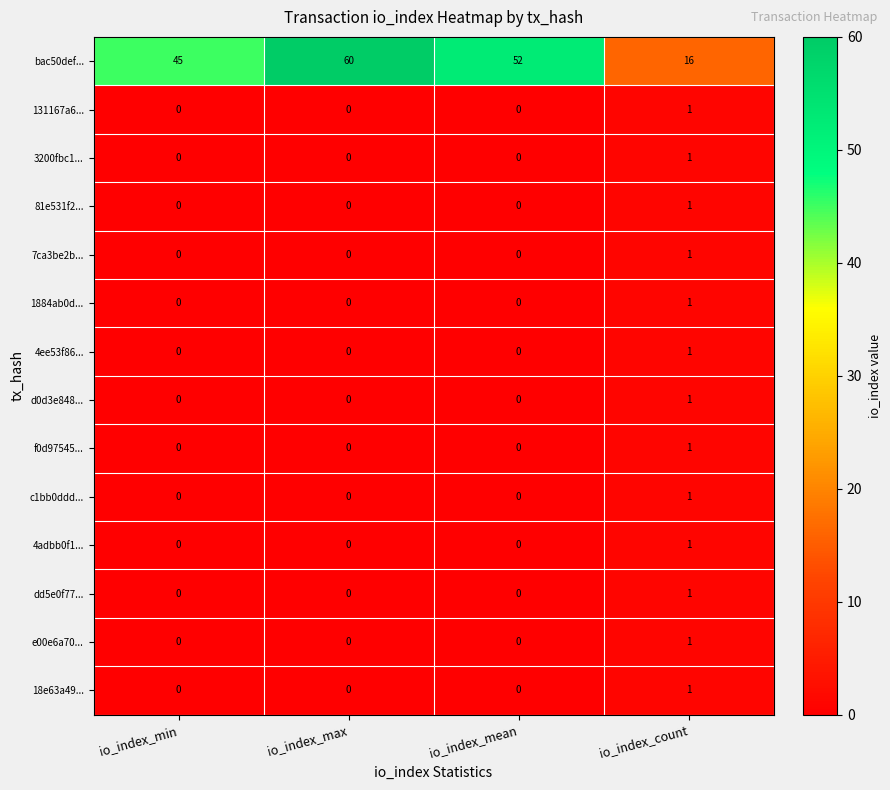

Which series changed the most between io_index_max and io_index_count?

bac50def...